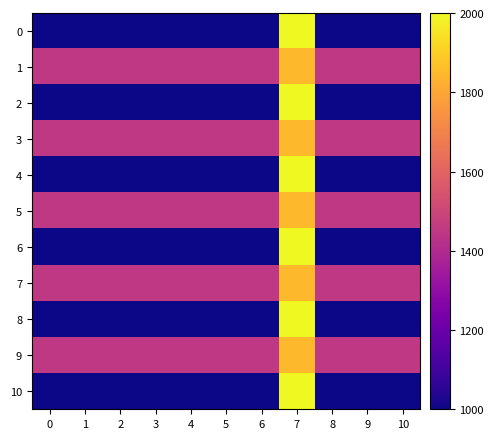

At which category is the sum across all series the highest?

7